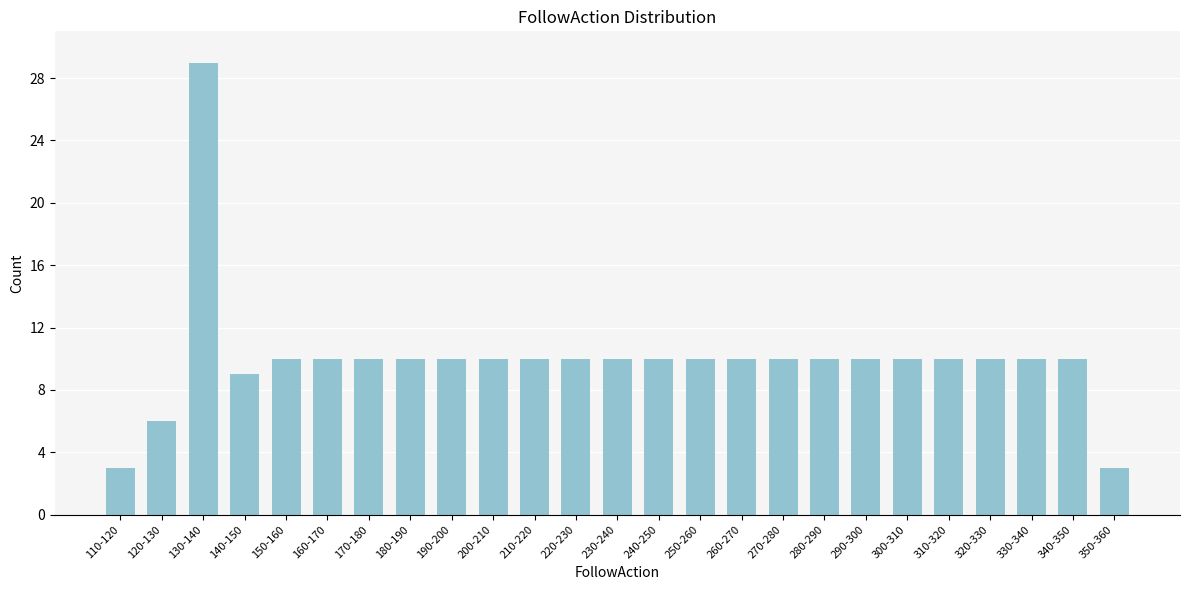

Reading left to right, transcribe all the data shown in this chart.

3	6	29	9	10	10	10	10	10	10	10	10	10	10	10	10	10	10	10	10	10	10	10	10	3